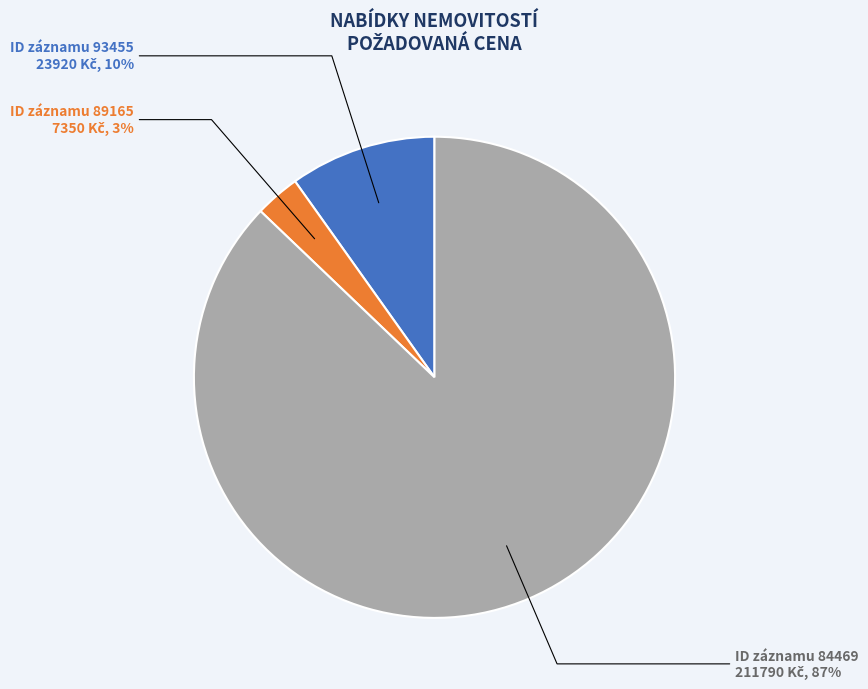

Is there a majority slice in this chart?

Yes